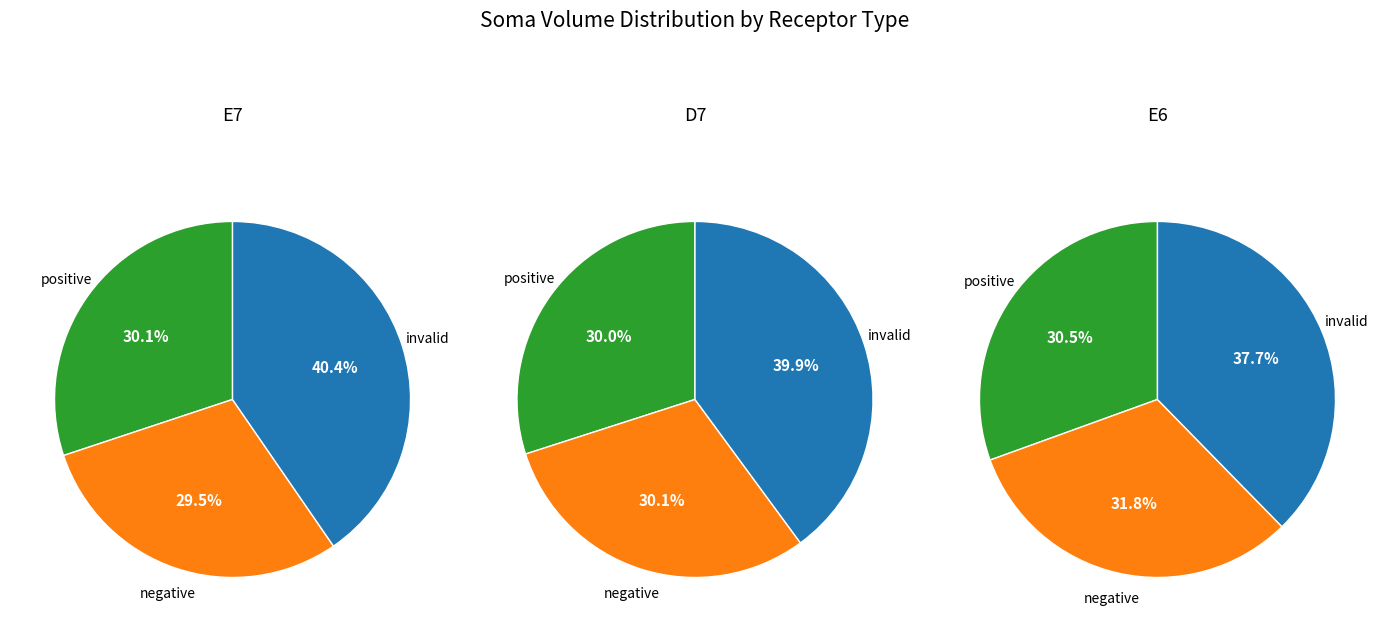

Count the number of slices in the pie.

9